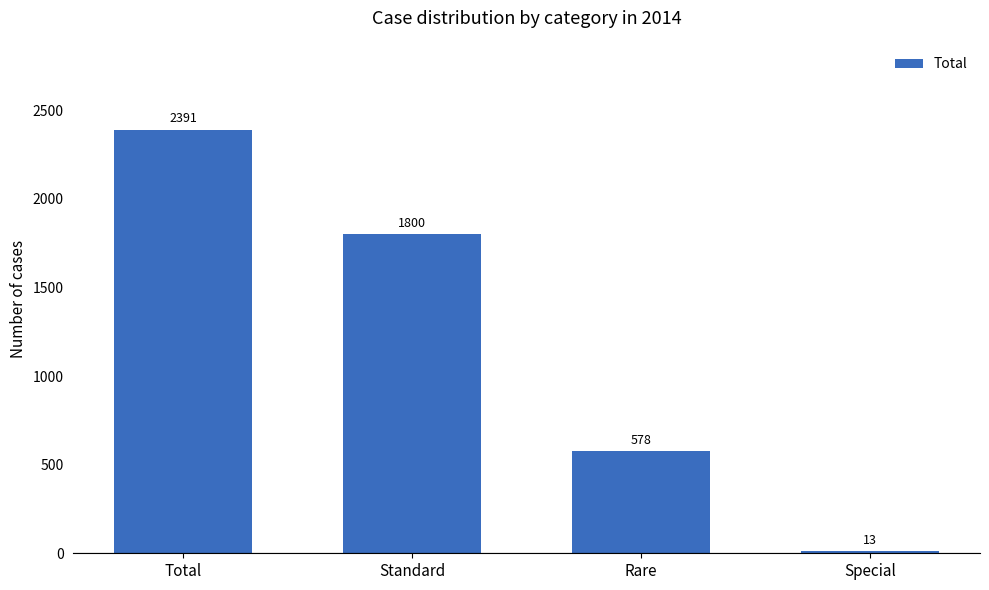

Rank the categories by value from highest to lowest.

Total, Standard, Rare, Special